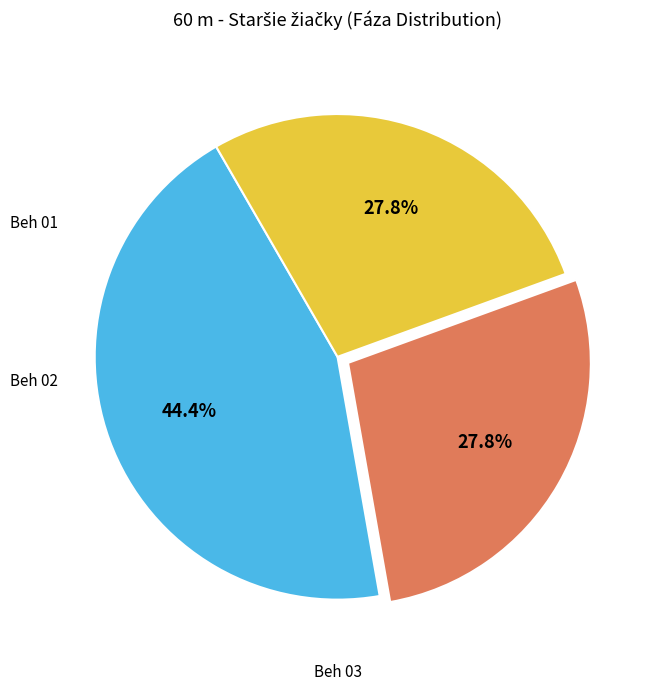

Is there a majority slice in this chart?

No